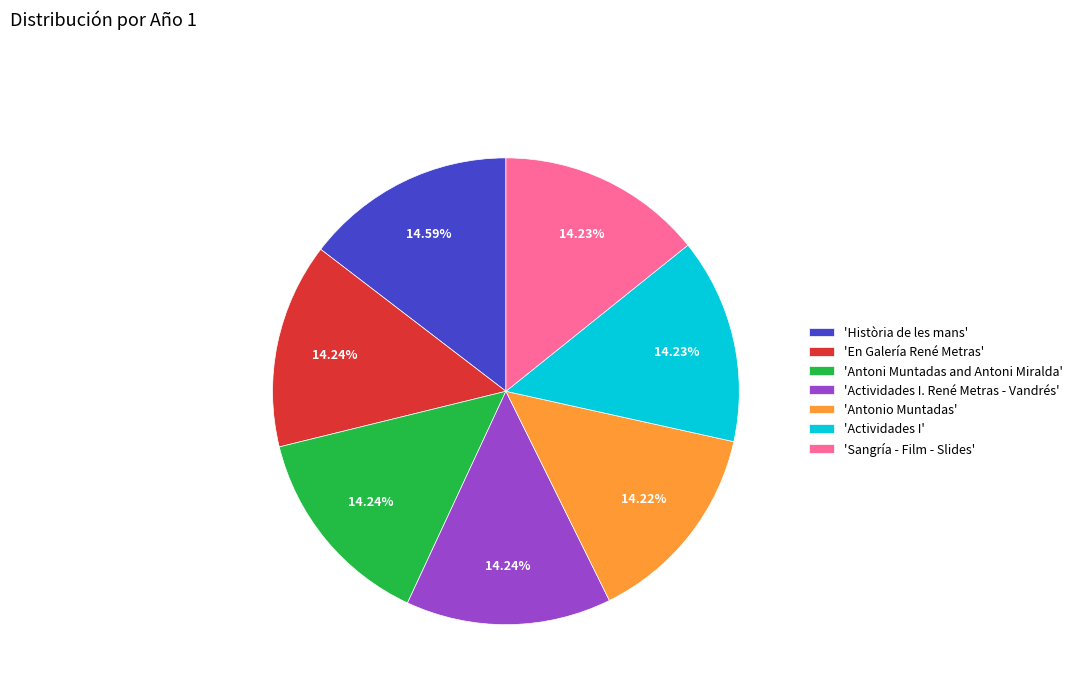

Is there a majority slice in this chart?

No